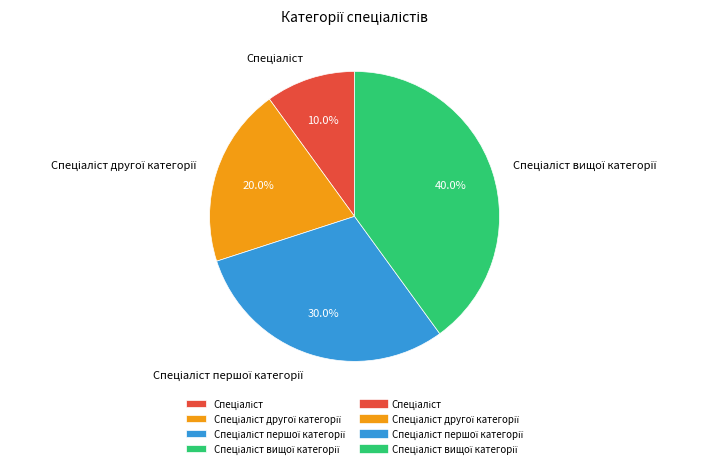

Is there a majority slice in this chart?

No